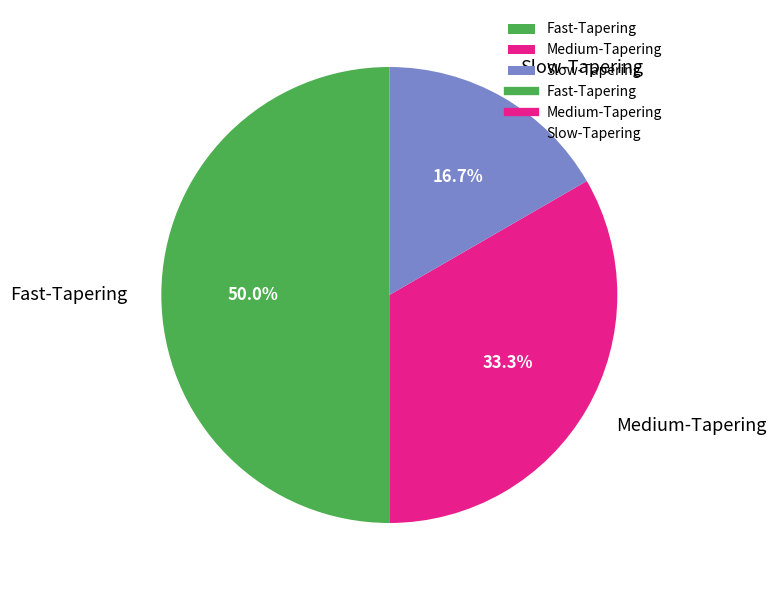

What percentage is the Slow-Tapering slice, to the nearest percent?

17%